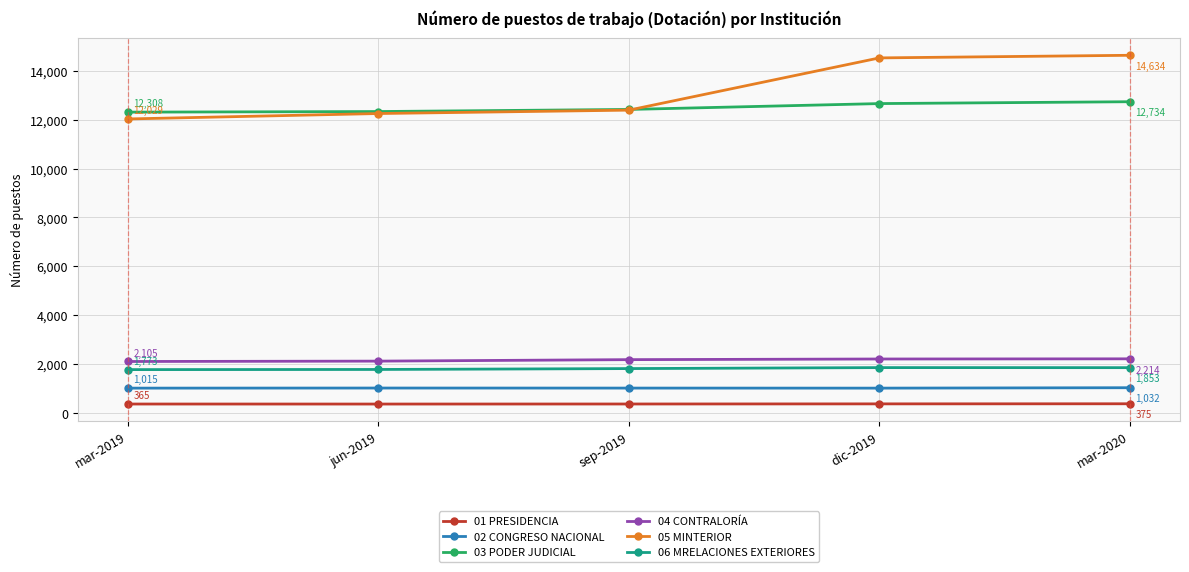

What is the value of the 01 PRESIDENCIA point at the 4th from the left?

371